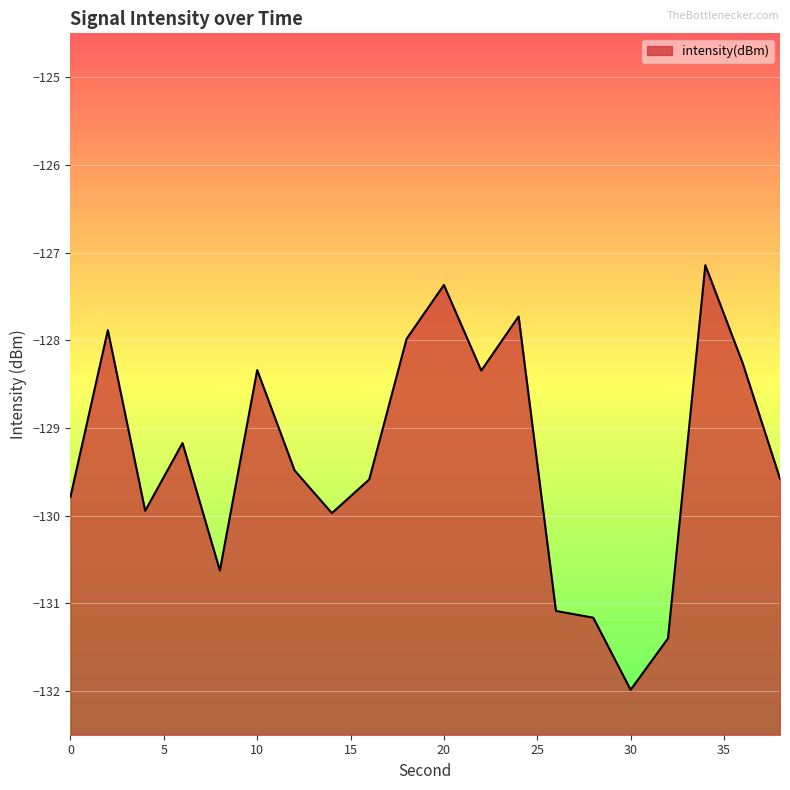

Count the number of values greater than -129.

8